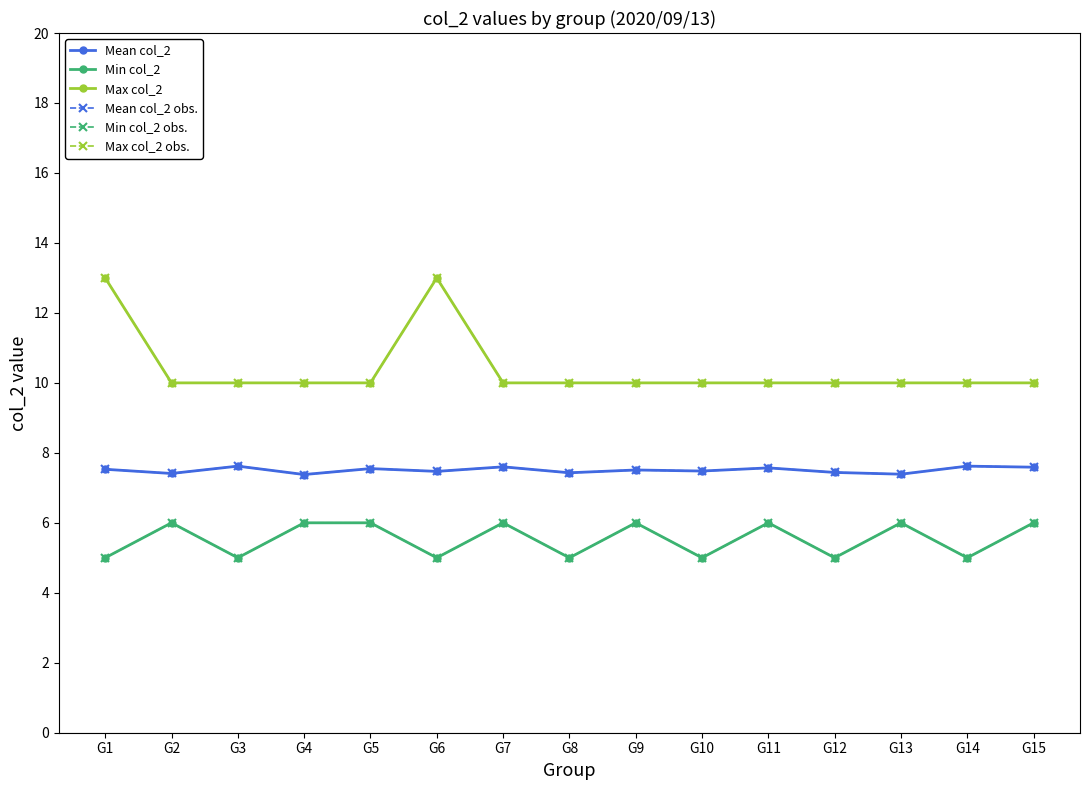

What is the total value across all series at G15?

47.2